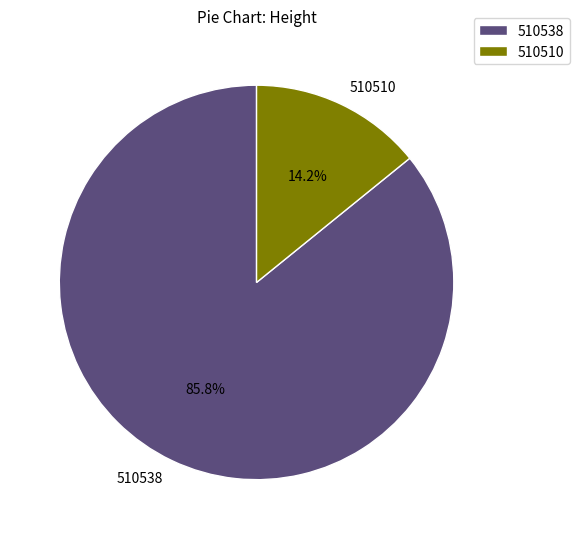

What percentage is the 510538 slice, to the nearest percent?

86%